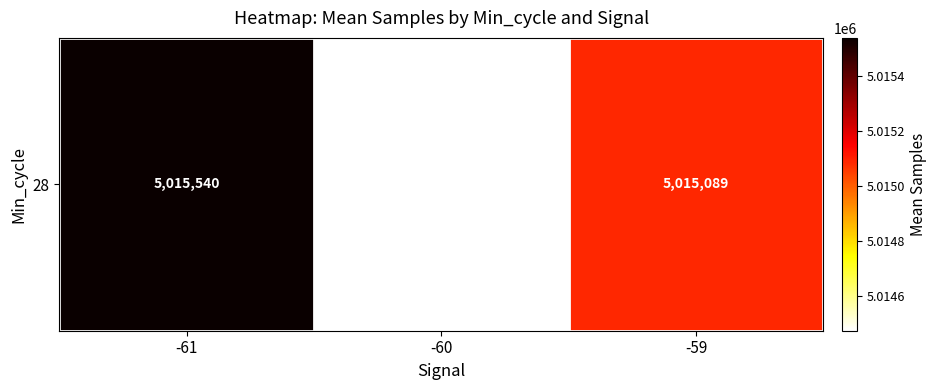

What is the change in value from -61 to -59?

-451.0